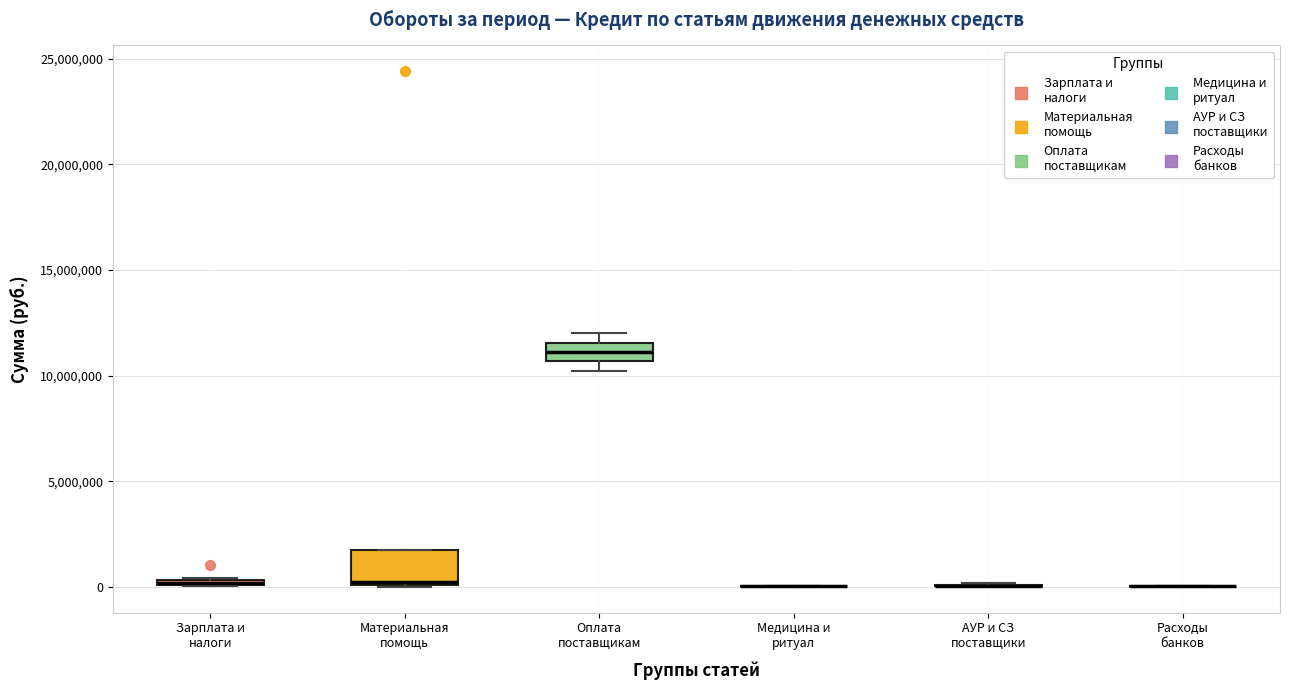

Which box is the tallest, from its lower edge to its upper edge?

Материальная помощь